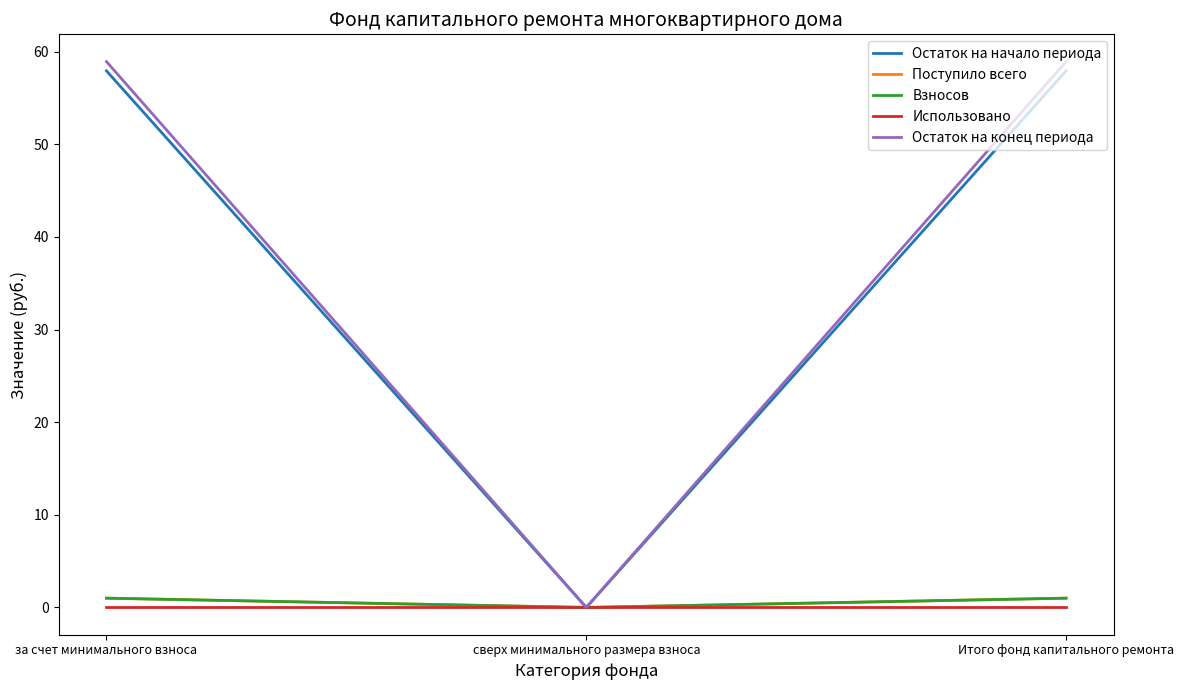

What is the sum of all Остаток на начало периода values?

115.9